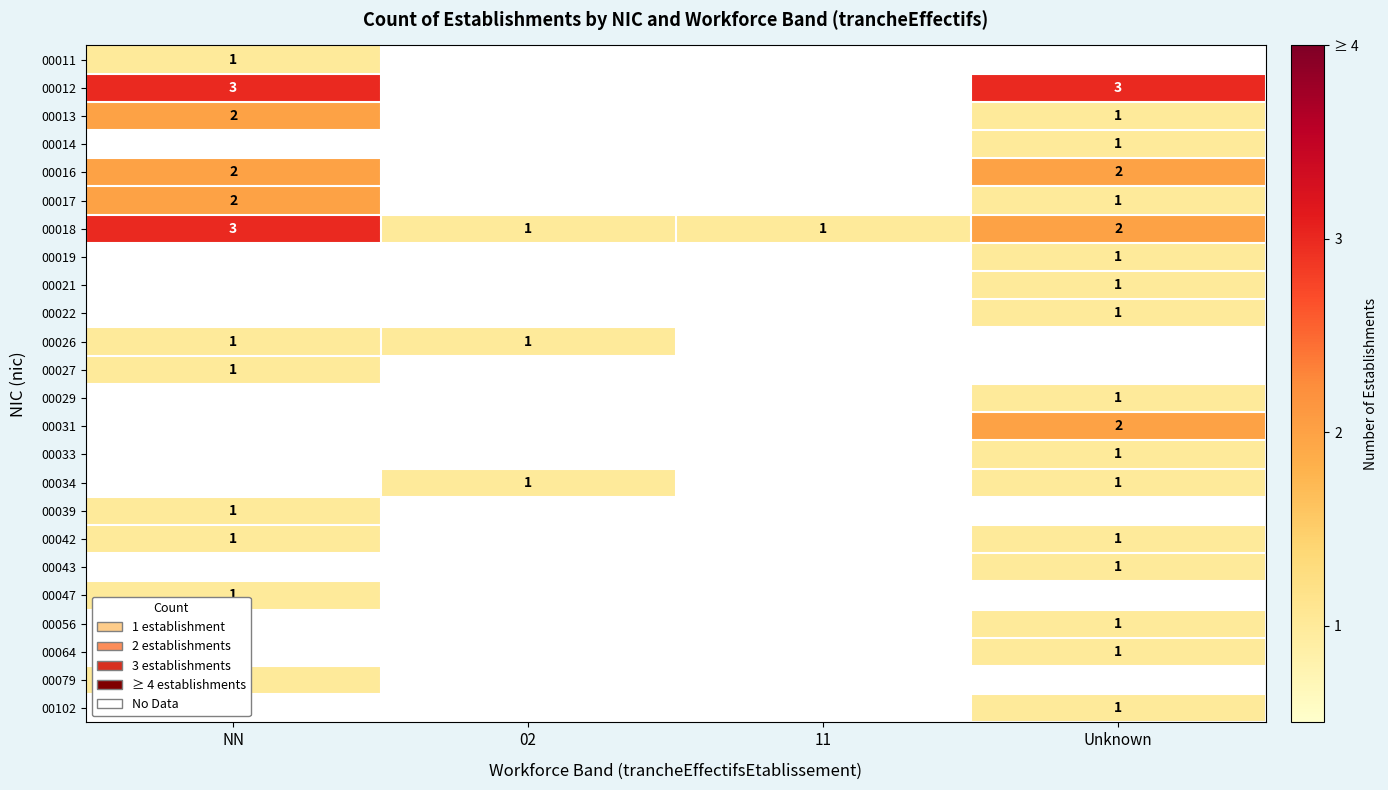

True or false: 00031 has a value of 1 at Unknown.

False